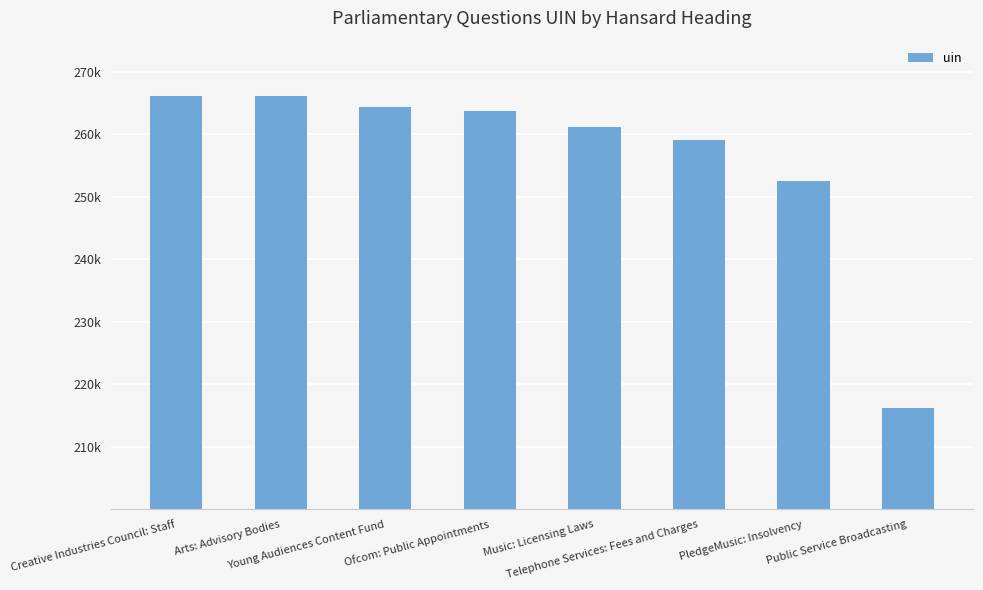

Which category has the lowest value across all series?

Public Service Broadcasting